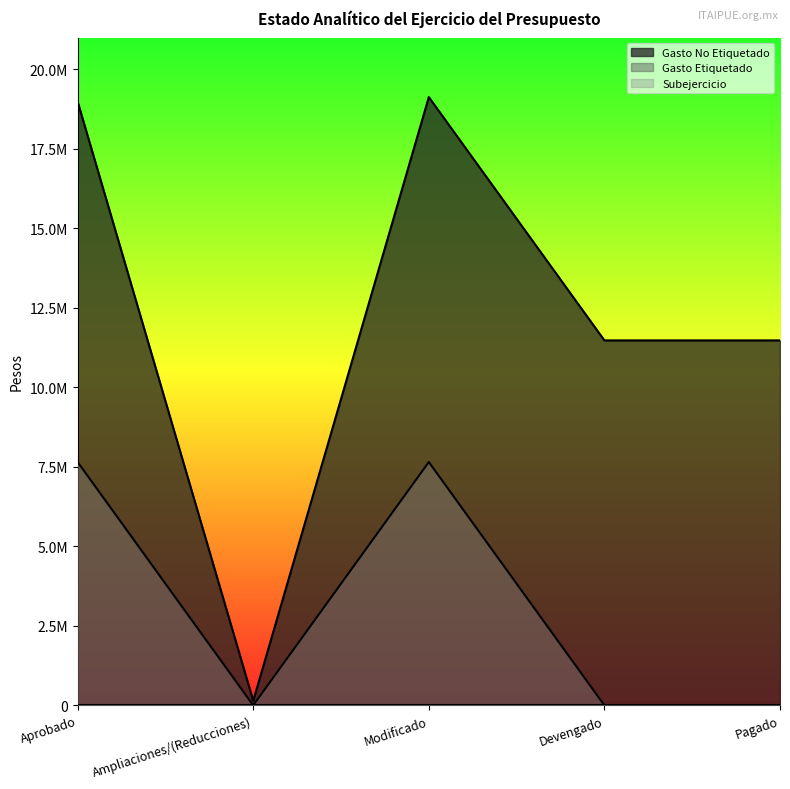

At how many categories does at least one series exceed 14800682?

2